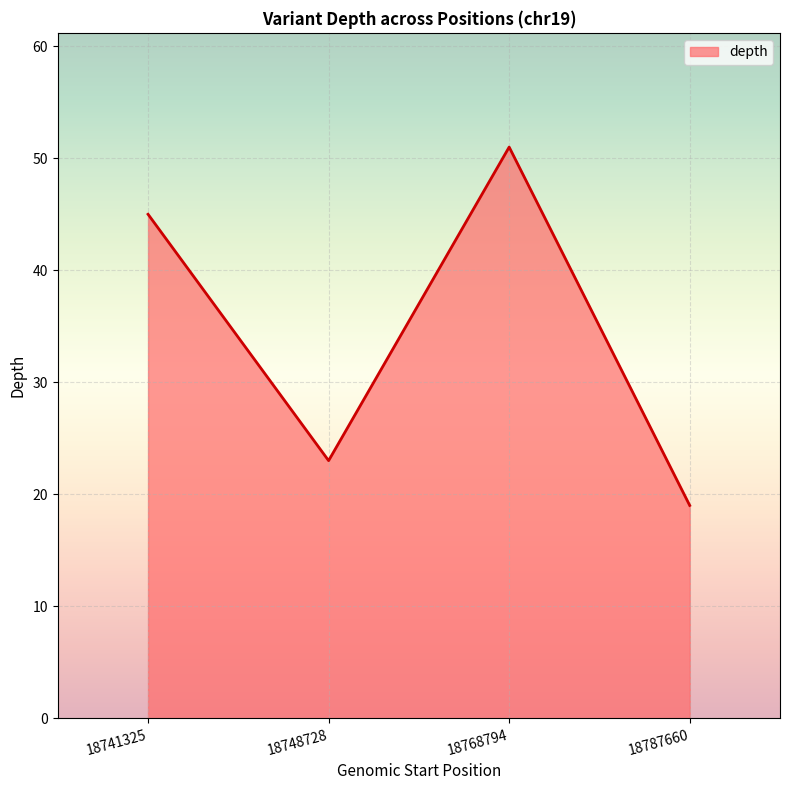

Where is the data nearest to the value 35?

18741325